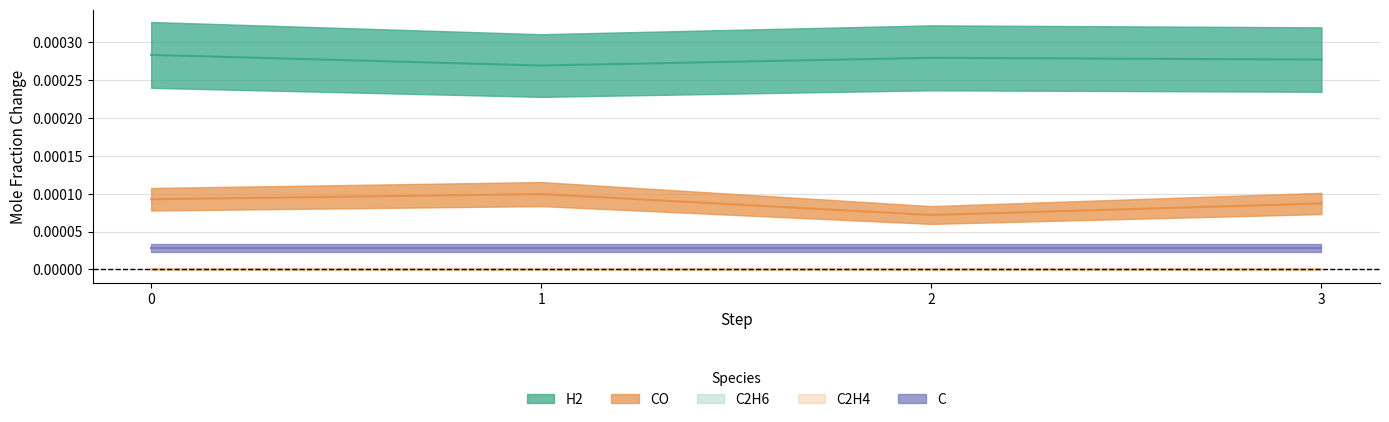

True or false: C and C2H6 cross at least once.

False